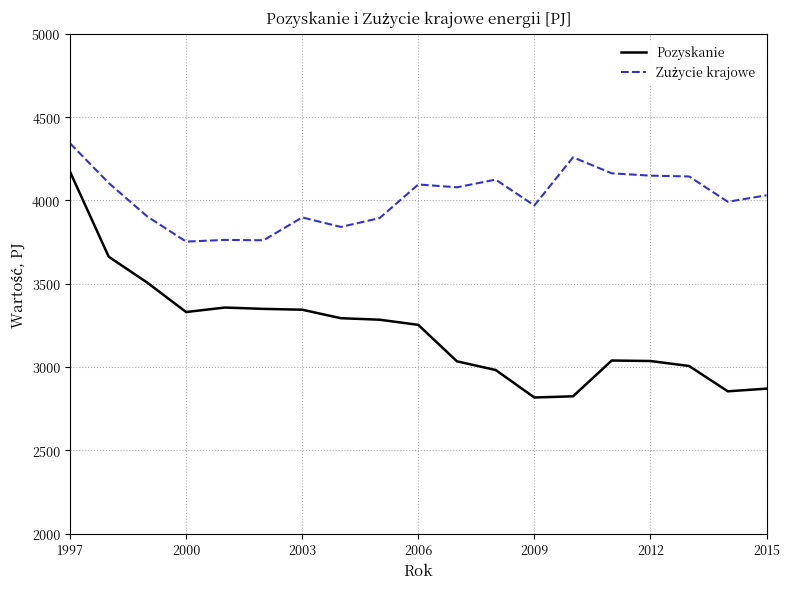

What is the smallest value displayed?

2817.0